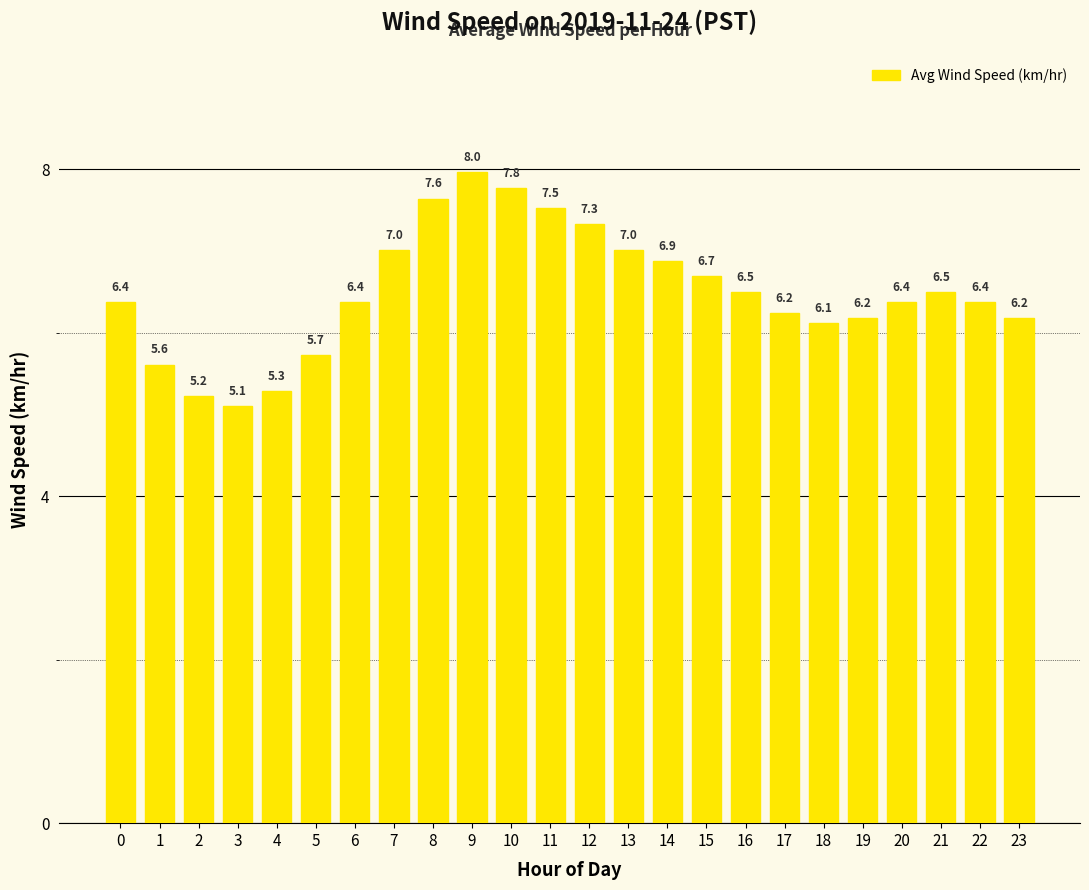

Is it true that the value at 13 is 9.8?

False